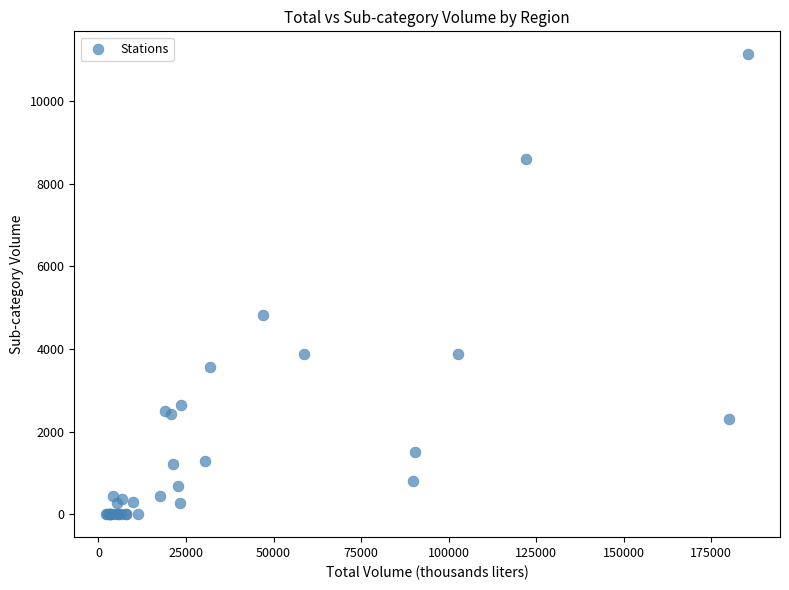

What Y value in the scatter plot is closest to 5568?

4830